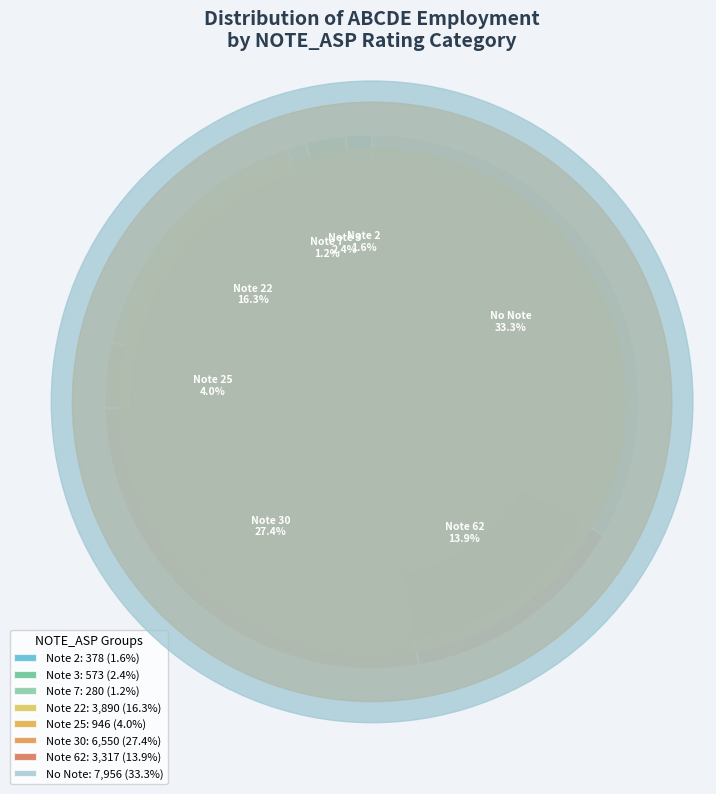

How much of the chart is everything except 25?

96.0%